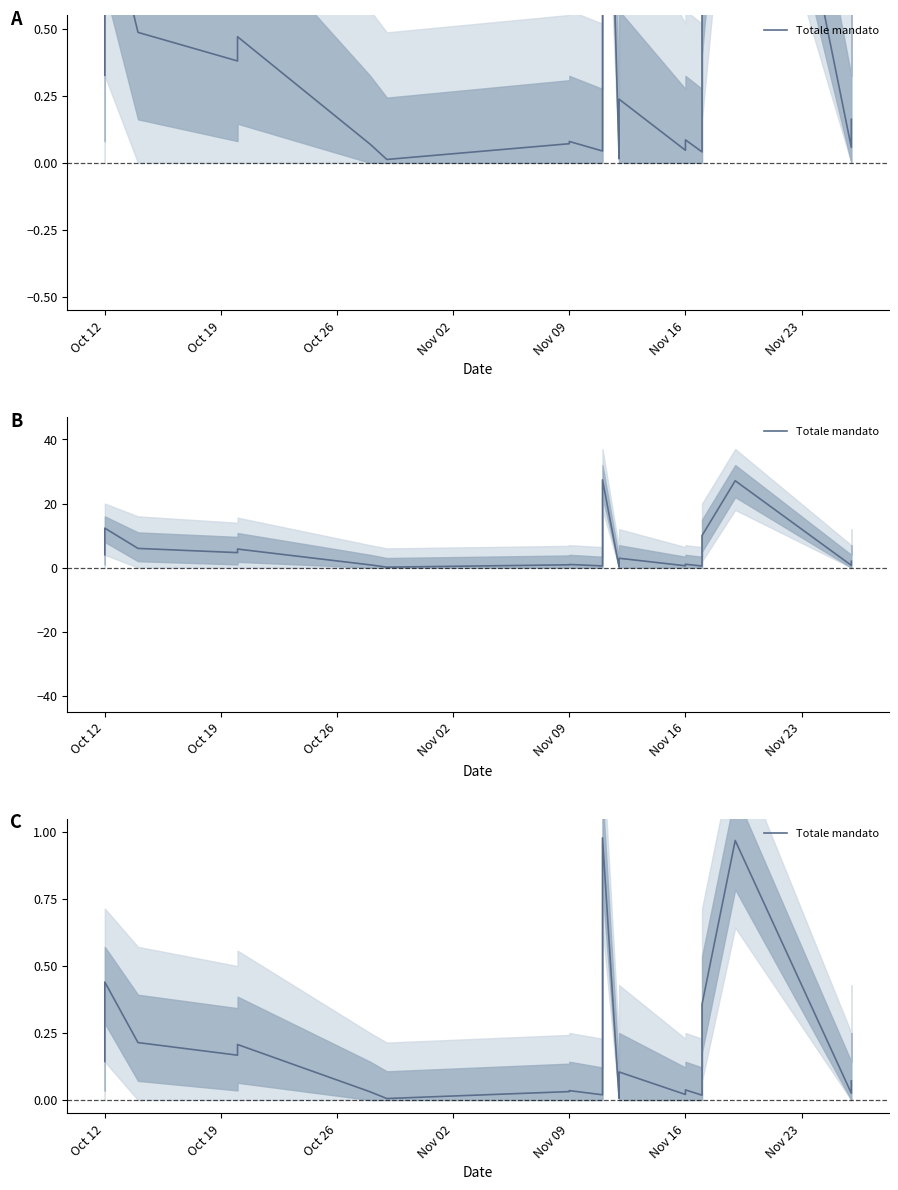

Is this an area chart (filled region under the line)?

No